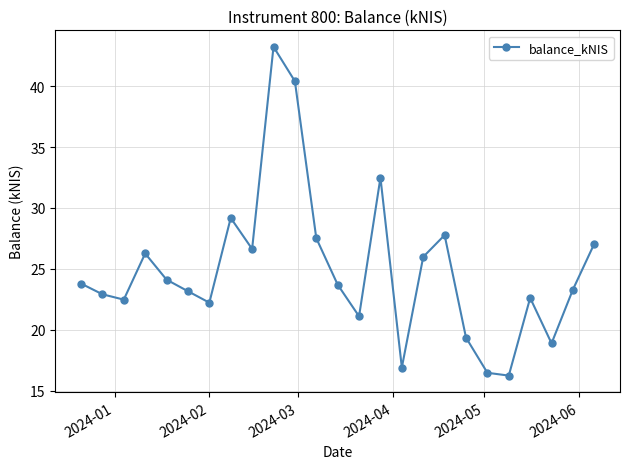

What is the minimum value shown in the chart?

16.2